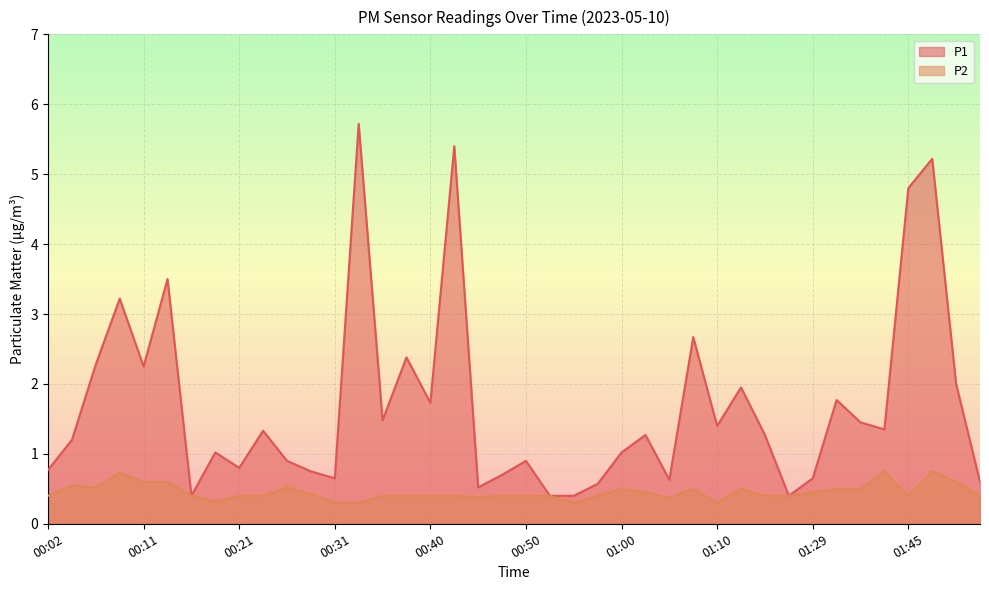

At which category is the sum across all series the highest?

00:33